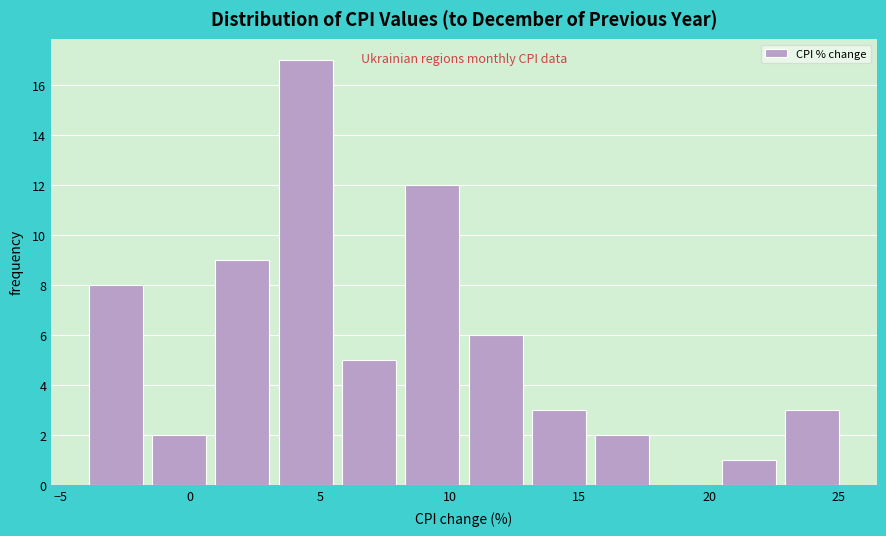

Over which range of the x-axis is the bar tallest?

3.0 to 5.5